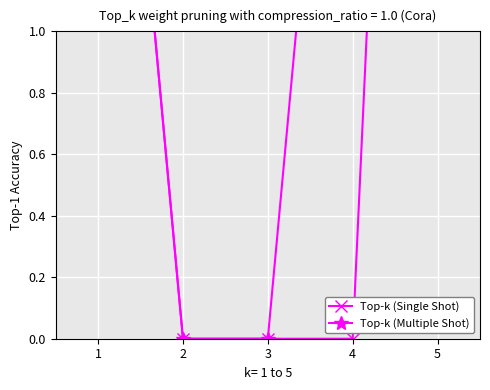

True or false: Top-k (Multiple Shot) and Top-k (Single Shot) intersect in this chart.

False